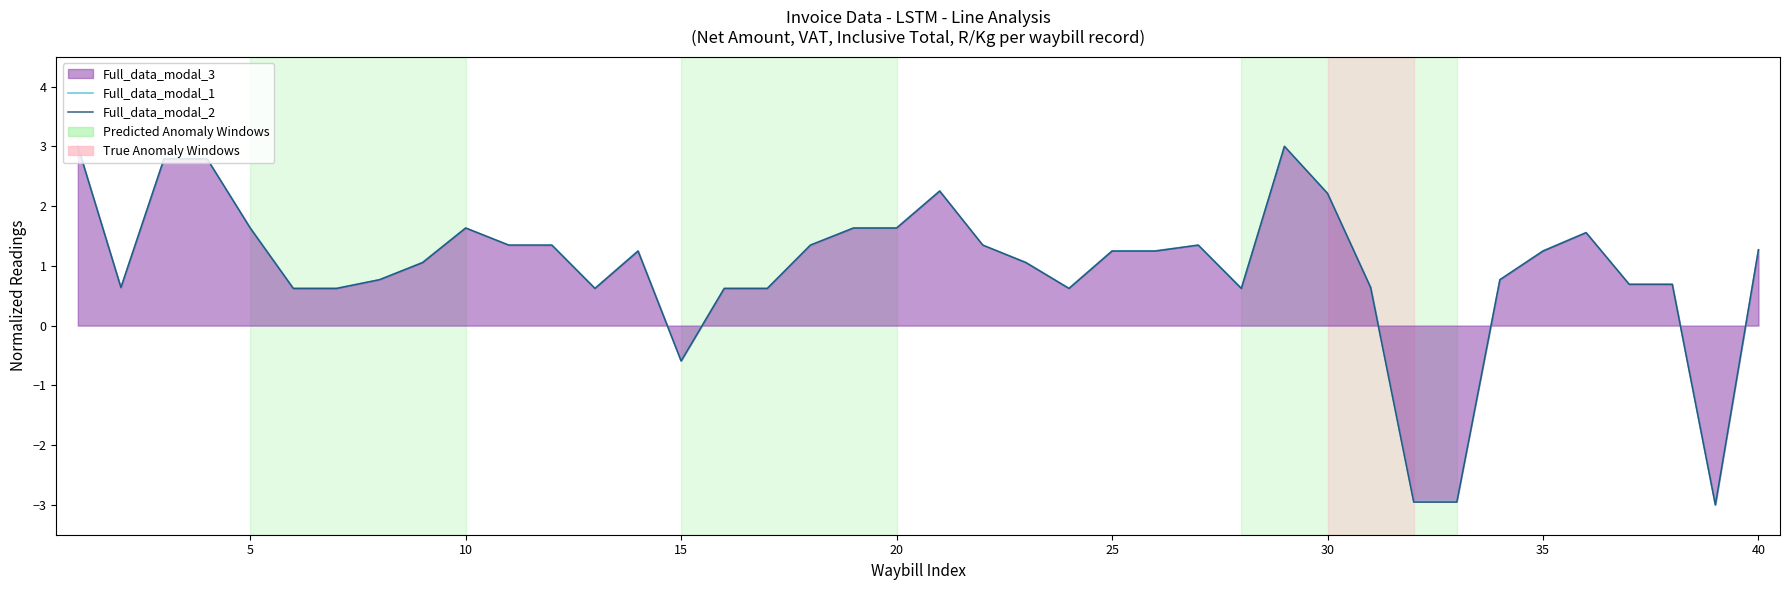

Reading left to right, extract all data points from this chart.

Full_data_modal_1: 3.0	0.6	2.8	2.8	1.6	0.6	0.6	0.8	1.1	1.6	1.3	1.3	0.6	1.3	-0.6	0.6	0.6	1.3	1.6	1.6	2.3	1.3	1.1	0.6	1.3	1.3	1.3	0.6	3.0	2.2	0.6	-2.9	-2.9	0.8	1.3	1.6	0.7	0.7	-3.0	1.3
Full_data_modal_2: 3.0	0.6	2.8	2.8	1.6	0.6	0.6	0.8	1.1	1.6	1.3	1.3	0.6	1.2	-0.6	0.6	0.6	1.3	1.6	1.6	2.3	1.3	1.1	0.6	1.2	1.2	1.3	0.6	3.0	2.2	0.6	-3.0	-3.0	0.8	1.2	1.6	0.7	0.7	-3.0	1.3